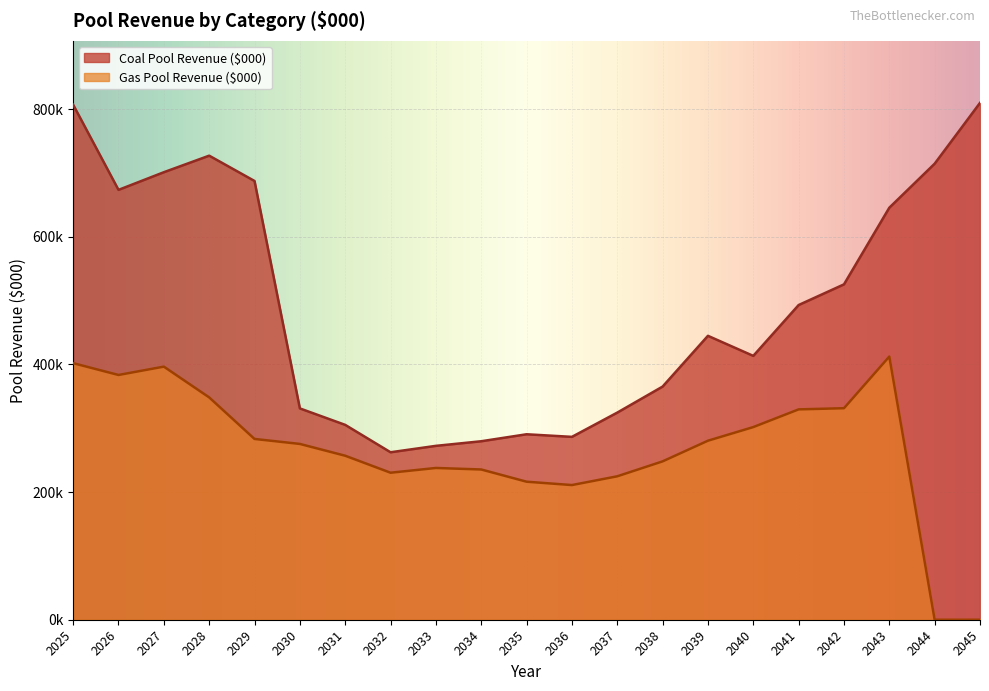

Does the chart display data point markers on the line(s)?

No